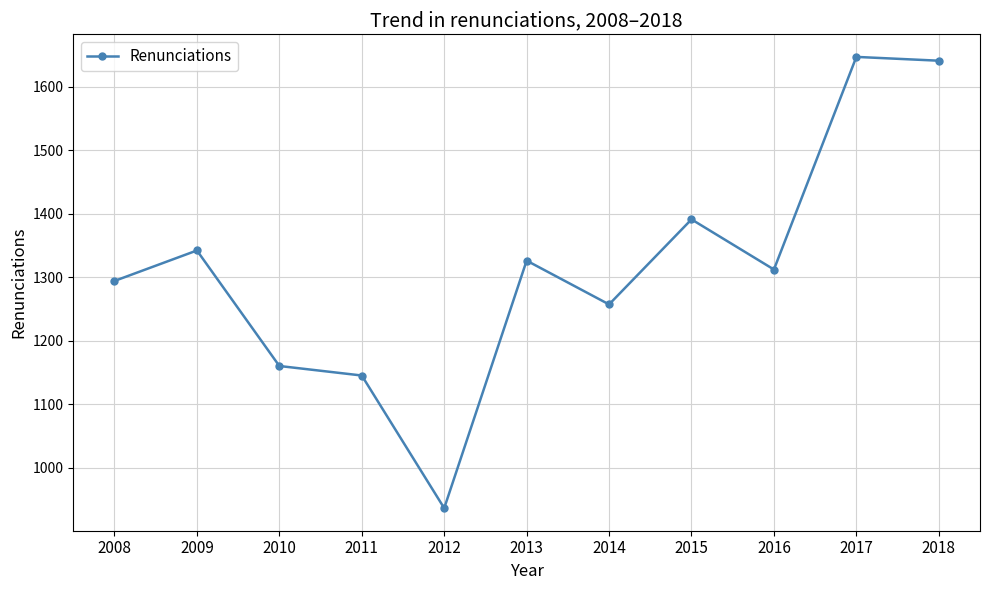

What is the smallest value displayed?

936